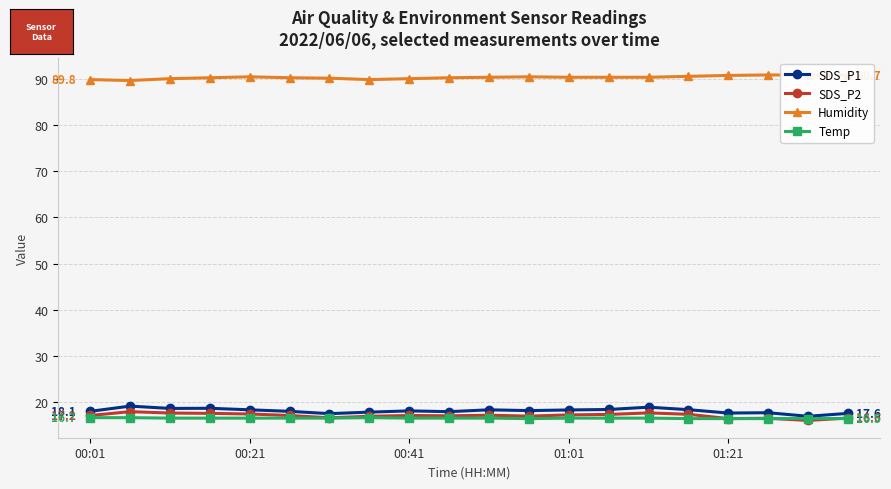

What is the minimum value for Temp?

16.5